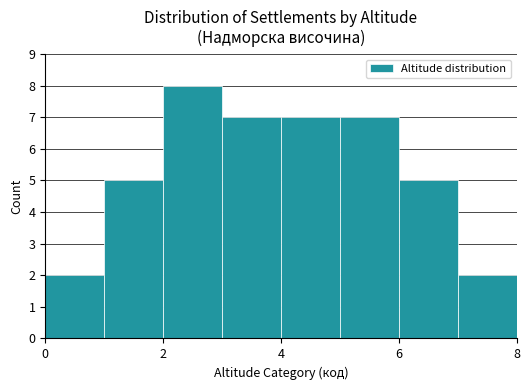

Reading left to right, transcribe this chart: for each bar, give the range it covers on the x-axis and its height. The values are not printed on the chart, so give them approximately, as read against the axis.

0 to 1: 2
1 to 2: 5
2 to 3: 8
3 to 4: 7
4 to 5: 7
5 to 6: 7
6 to 7: 5
7 to 8: 2